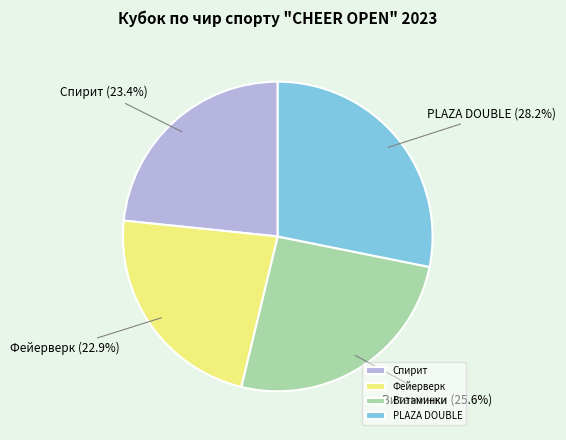

Which category has the smallest portion of the pie?

Фейерверк